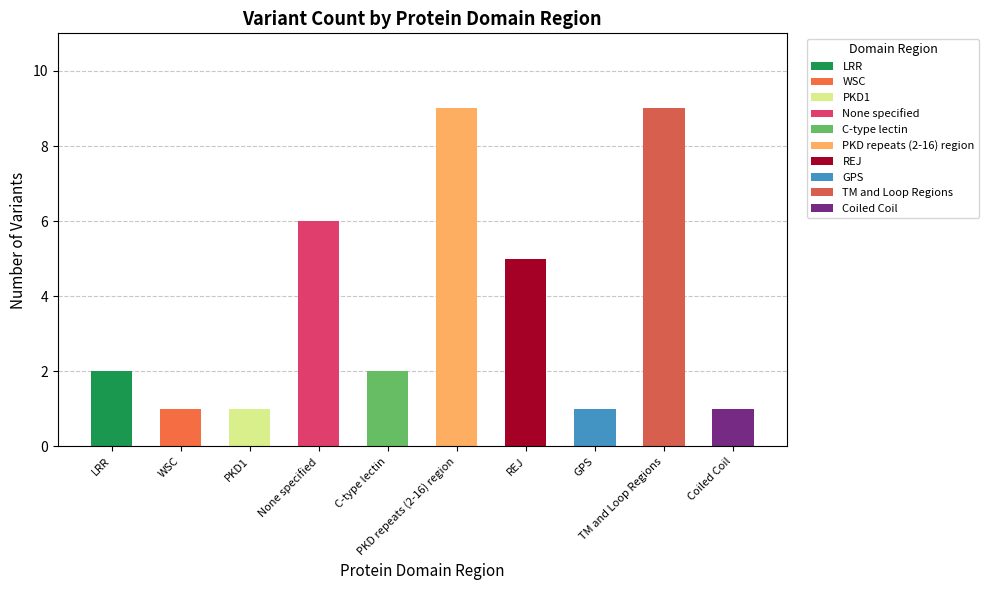

What is the value of the 5th bar from the left?

2